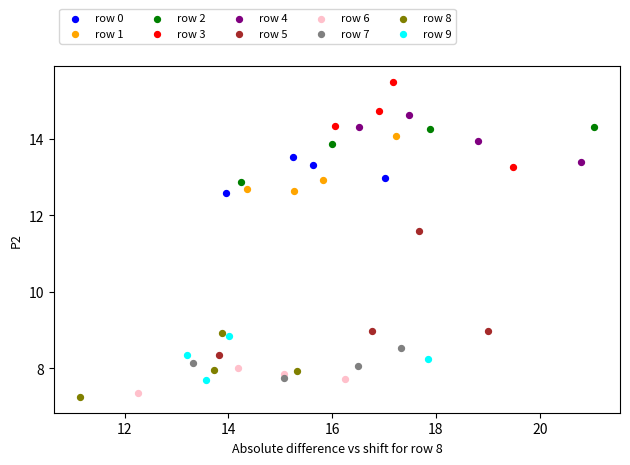

Which series contains the highest Y value?

row 3